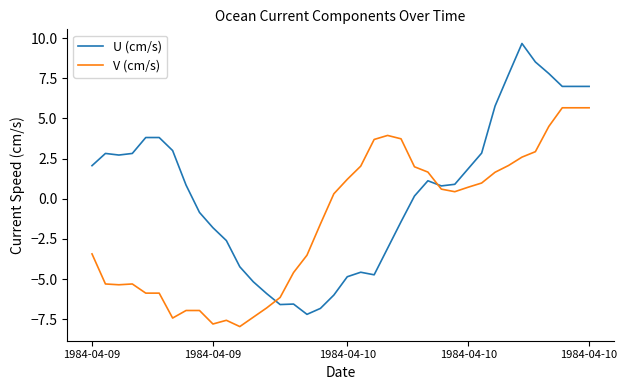

List the series in order of their overall mean, highest first.

U (cm/s), V (cm/s)